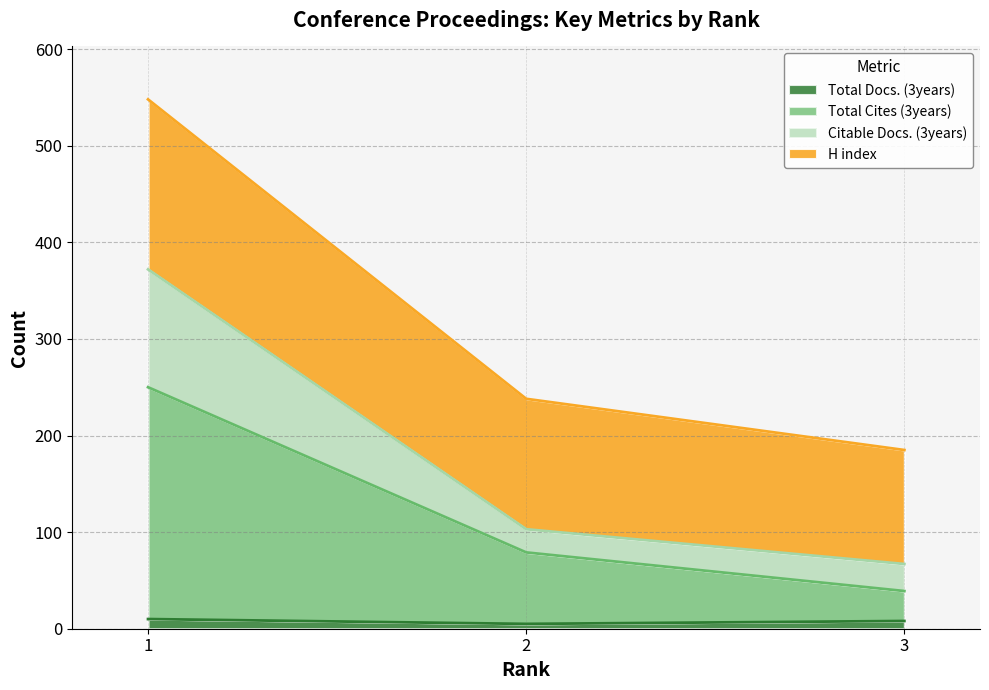

How many Citable Docs. (3years) values are between 67 and 372?

3